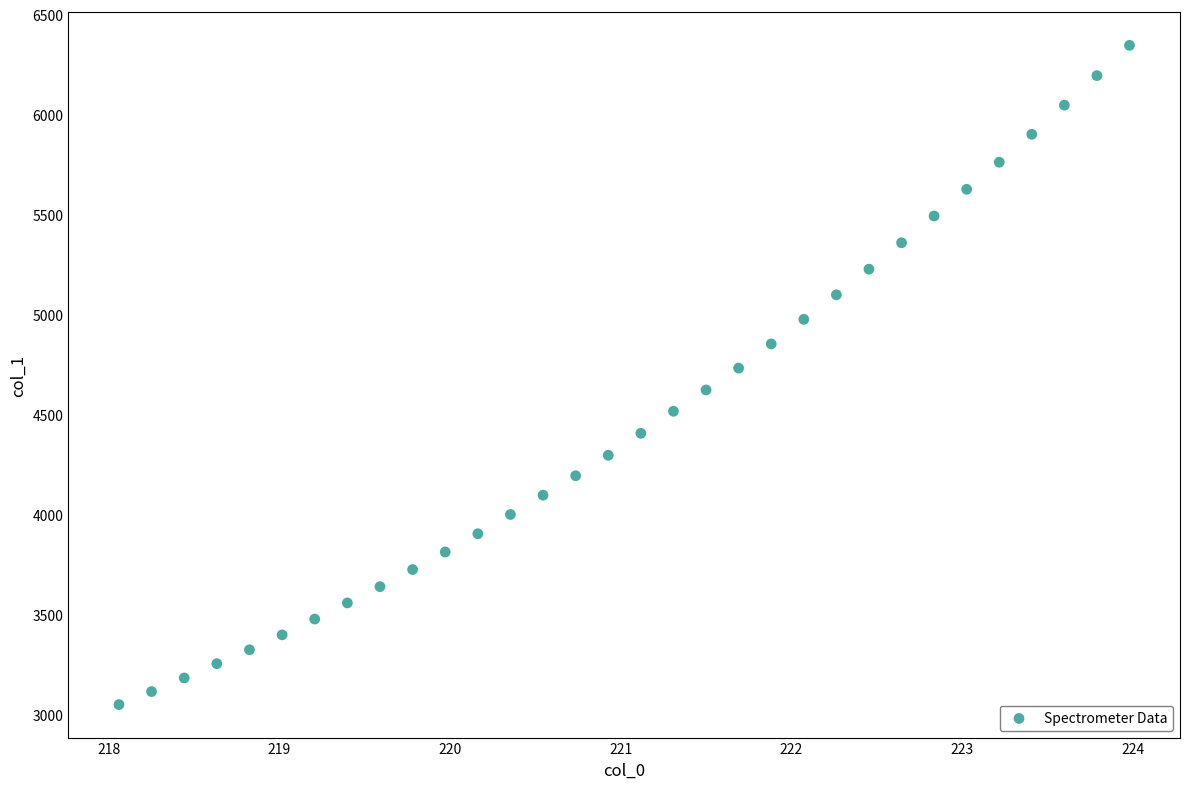

What is the range of X values (max minus min)?

5.9